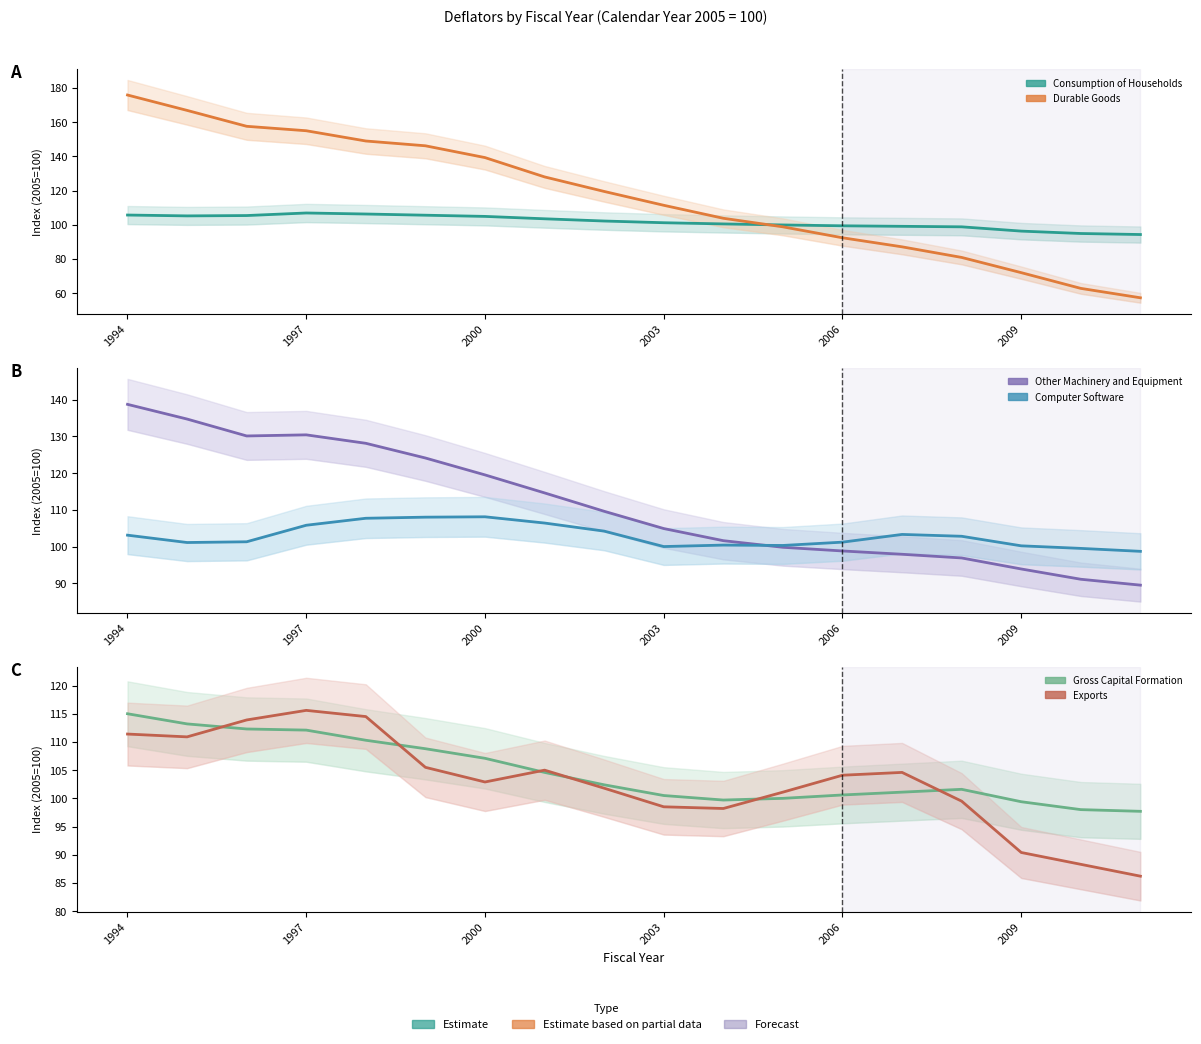

Is it true that Computer Software equals 161.1 at 14?

False